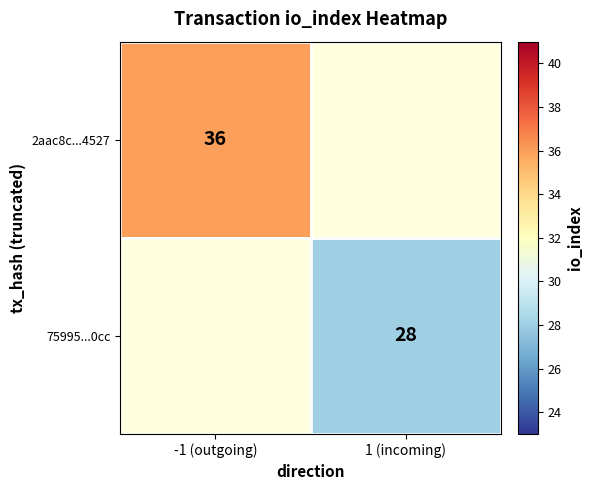

True or false: 2aac8c...4527 has a value of 15 at -1 (outgoing).

False